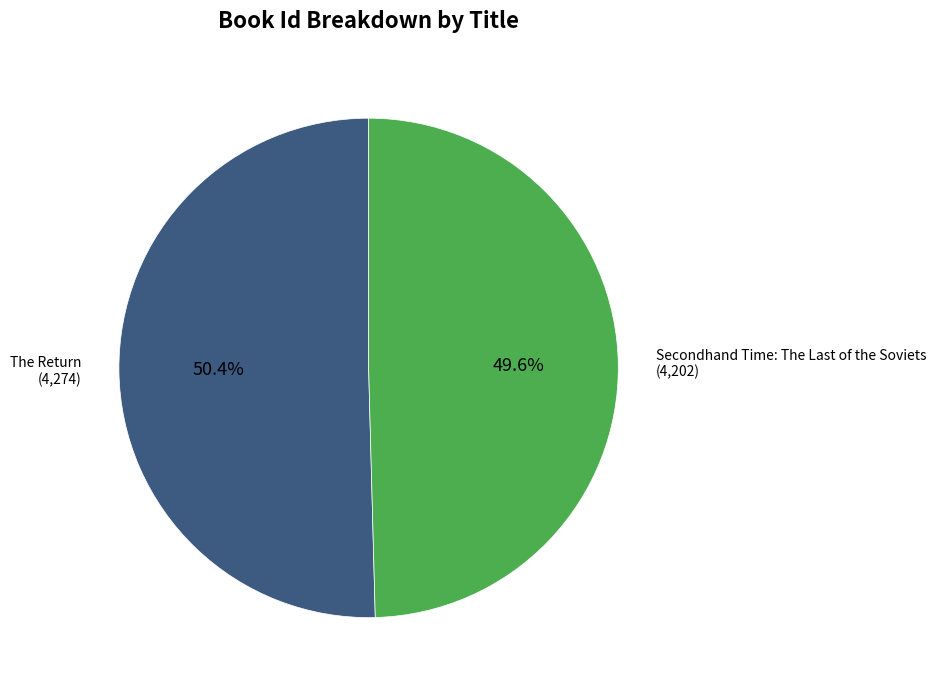

Is there a majority slice in this chart?

Yes